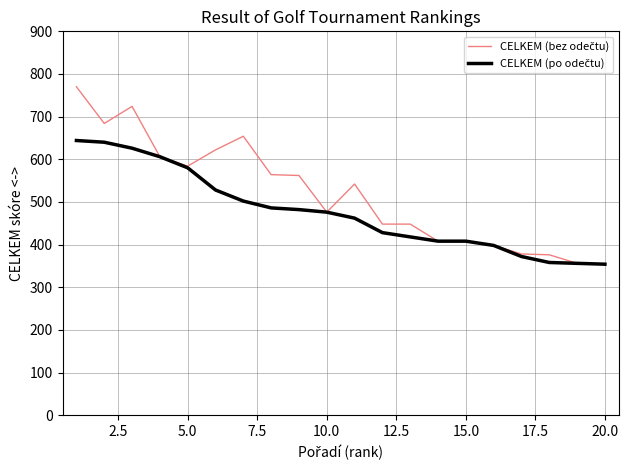

What is the maximum value shown in the chart?

770